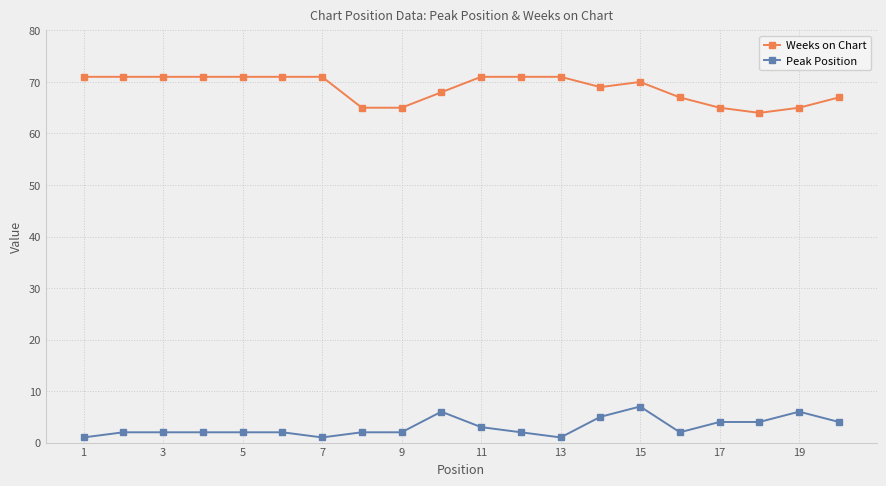

What is the average value of the Peak Position series?

3